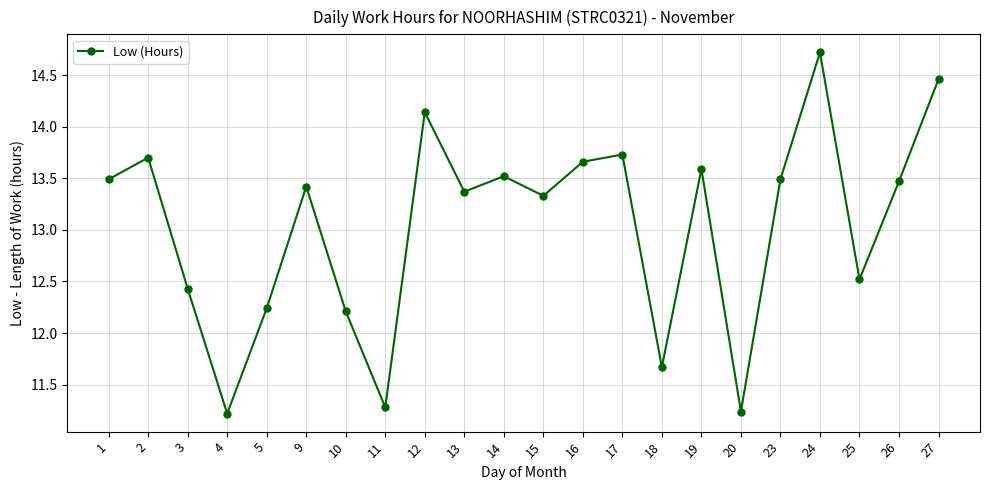

Does the chart have visible grid lines?

Yes